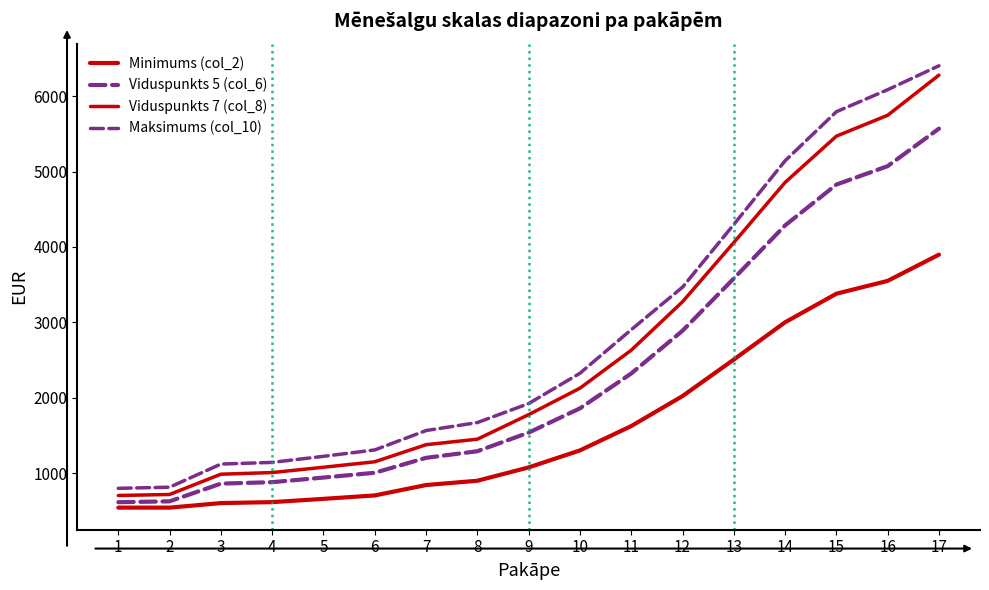

At which category is the sum across all series the highest?

17